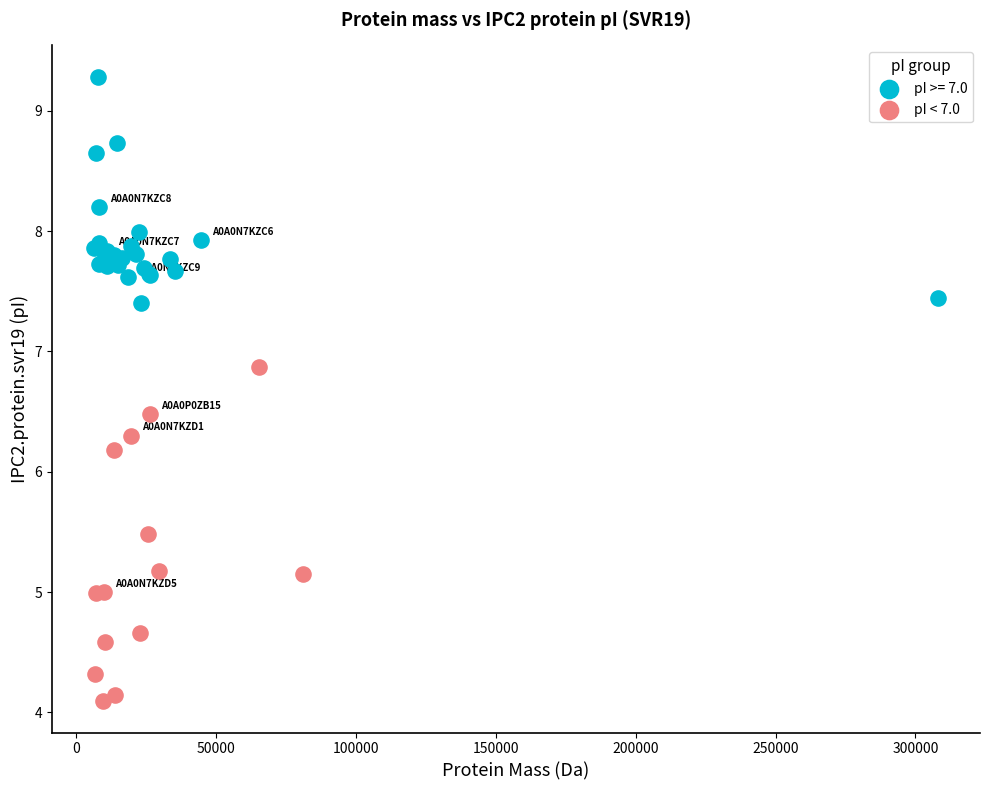

Which series contains the highest Y value?

pI >= 7.0